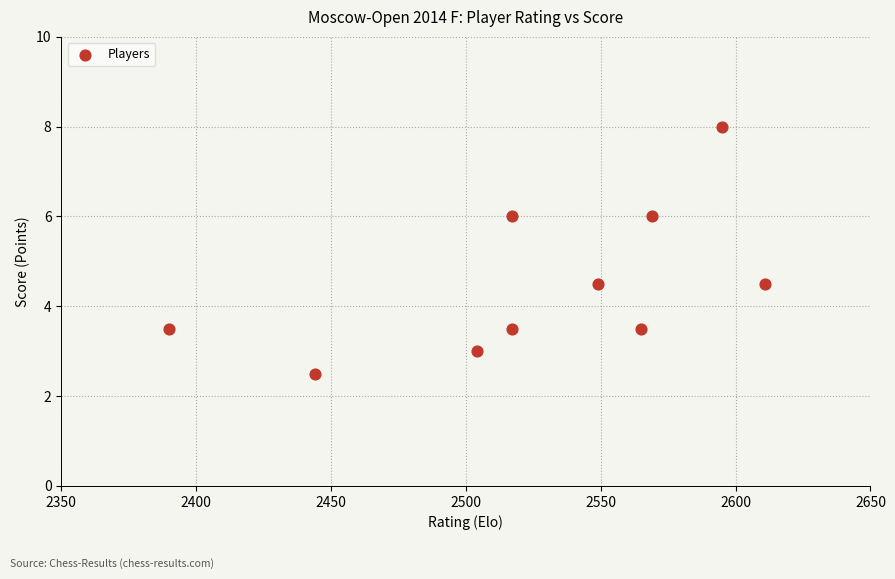

What is the range of Y values (max minus min)?

5.5